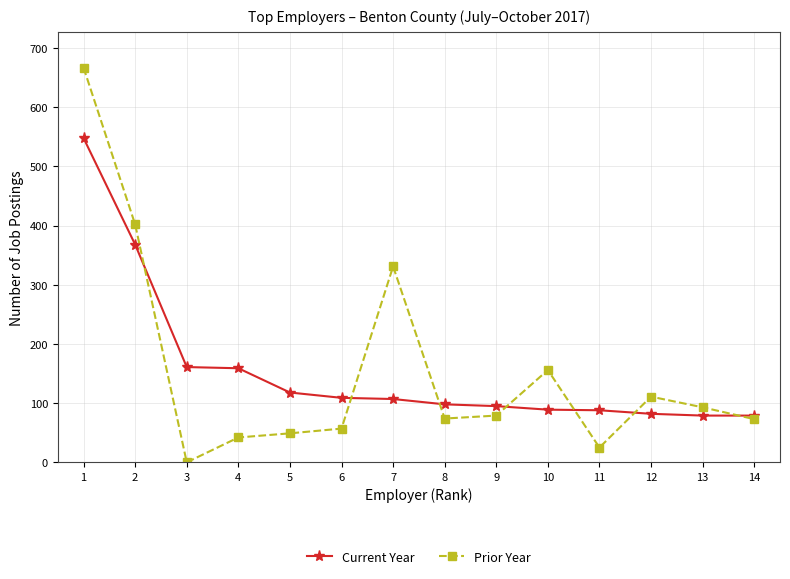

What is the highest value of the Prior Year series?

667